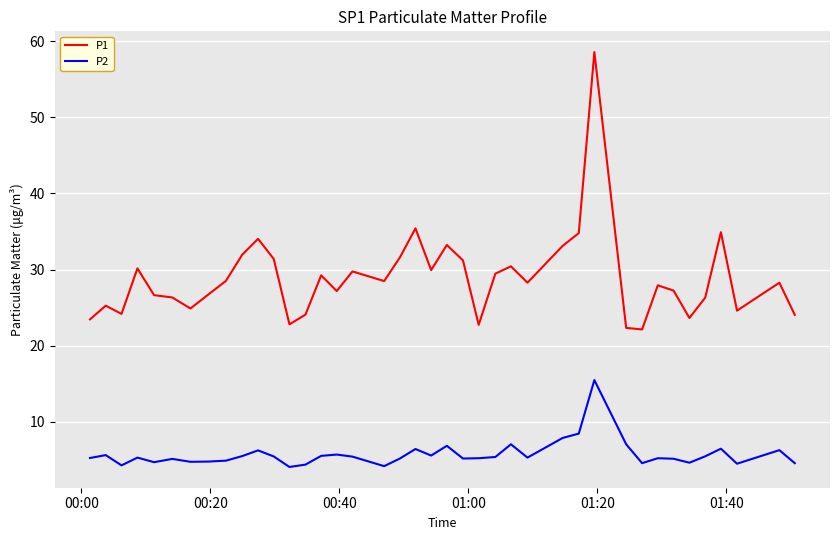

Which series has the largest range (max minus min)?

P1